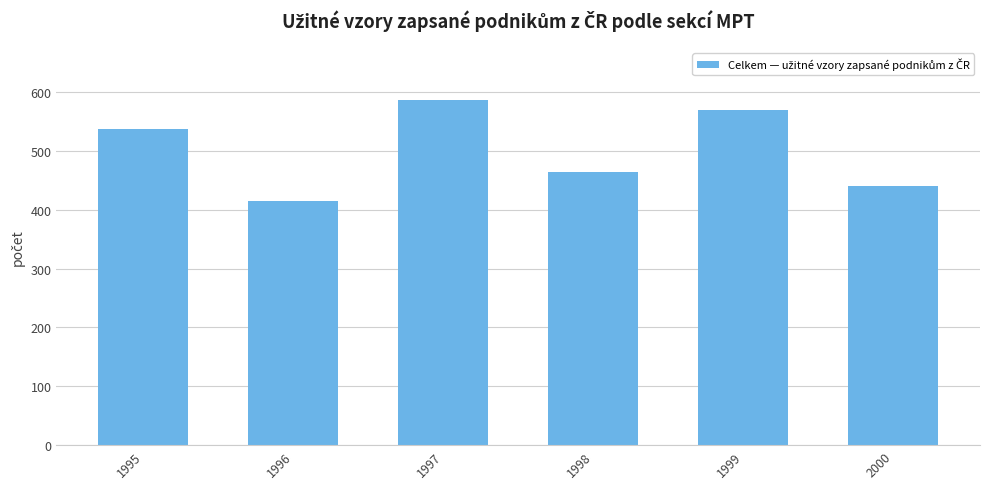

How many bars are there in total?

6